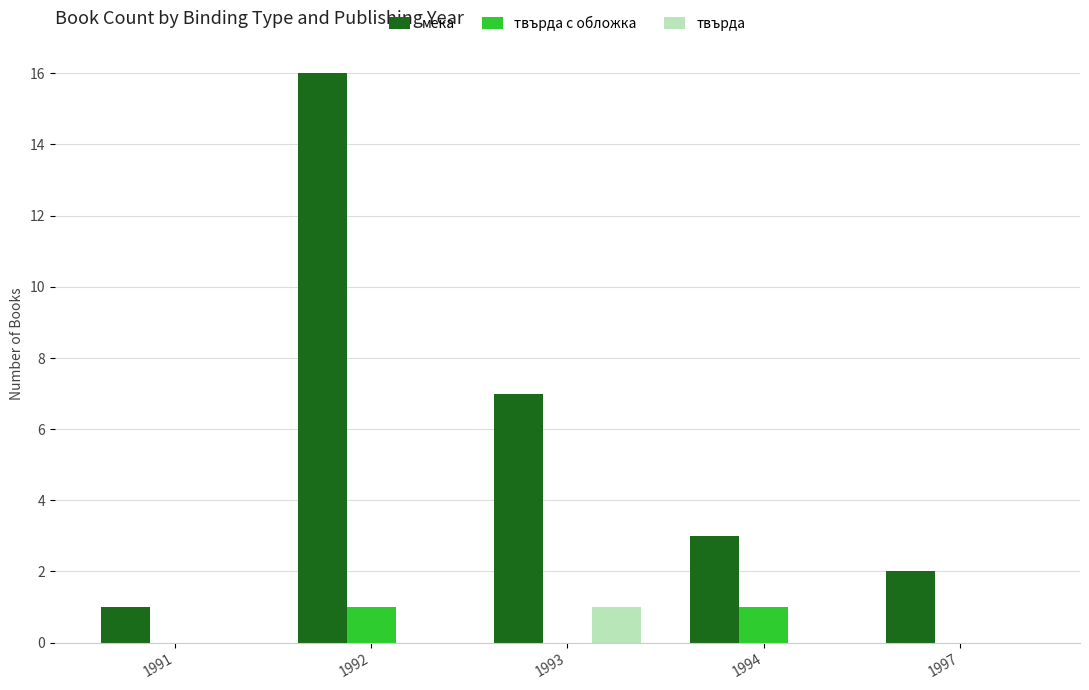

Where is мека nearest to the value 8?

1993